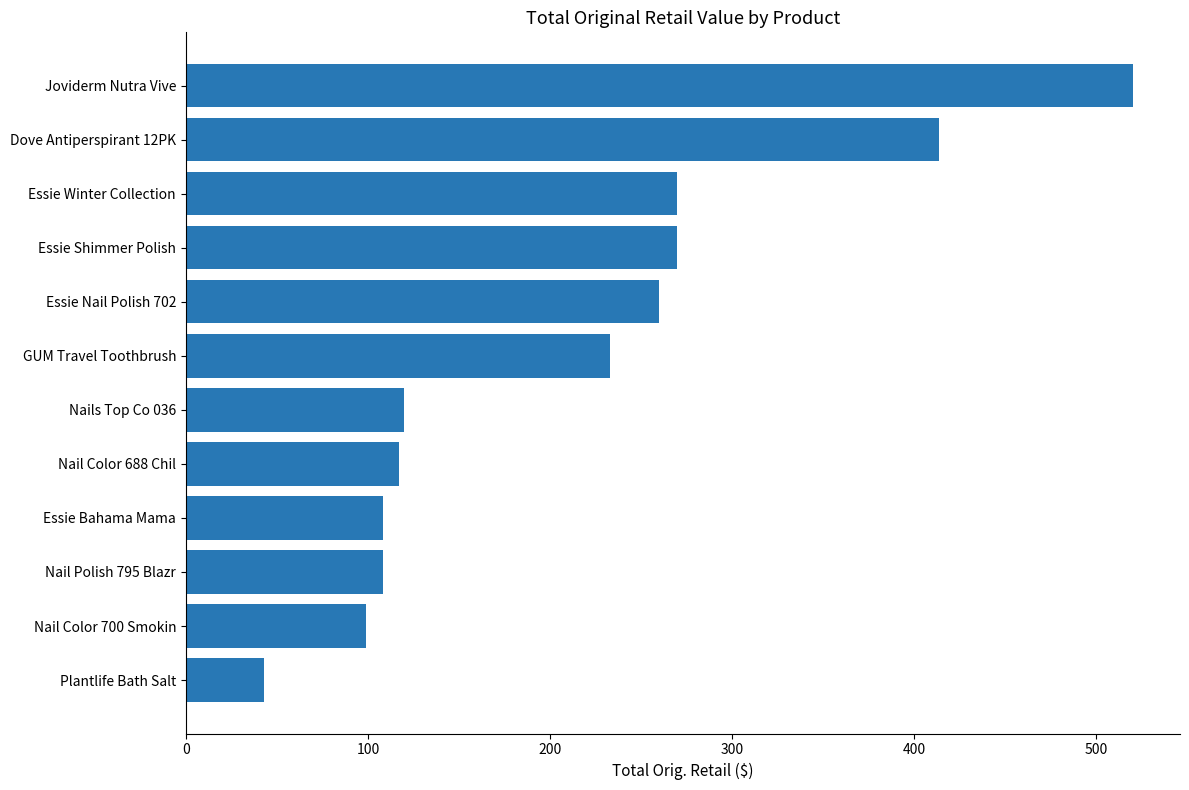

What is the maximum value shown in the chart?

520.0